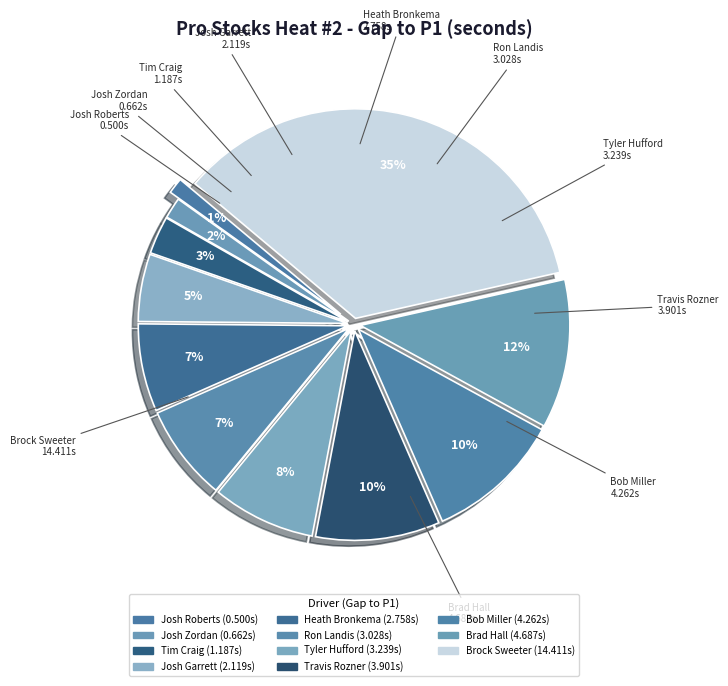

Count the number of slices in the pie.

11